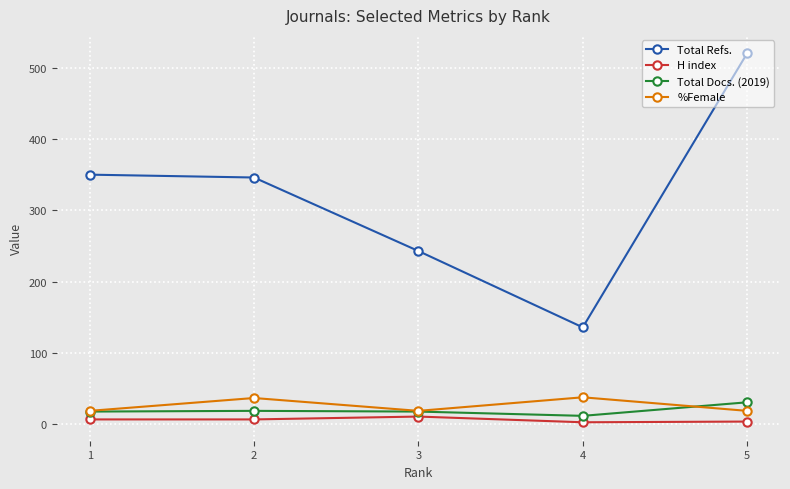

True or false: Total Docs. (2019) and H index cross at least once.

False